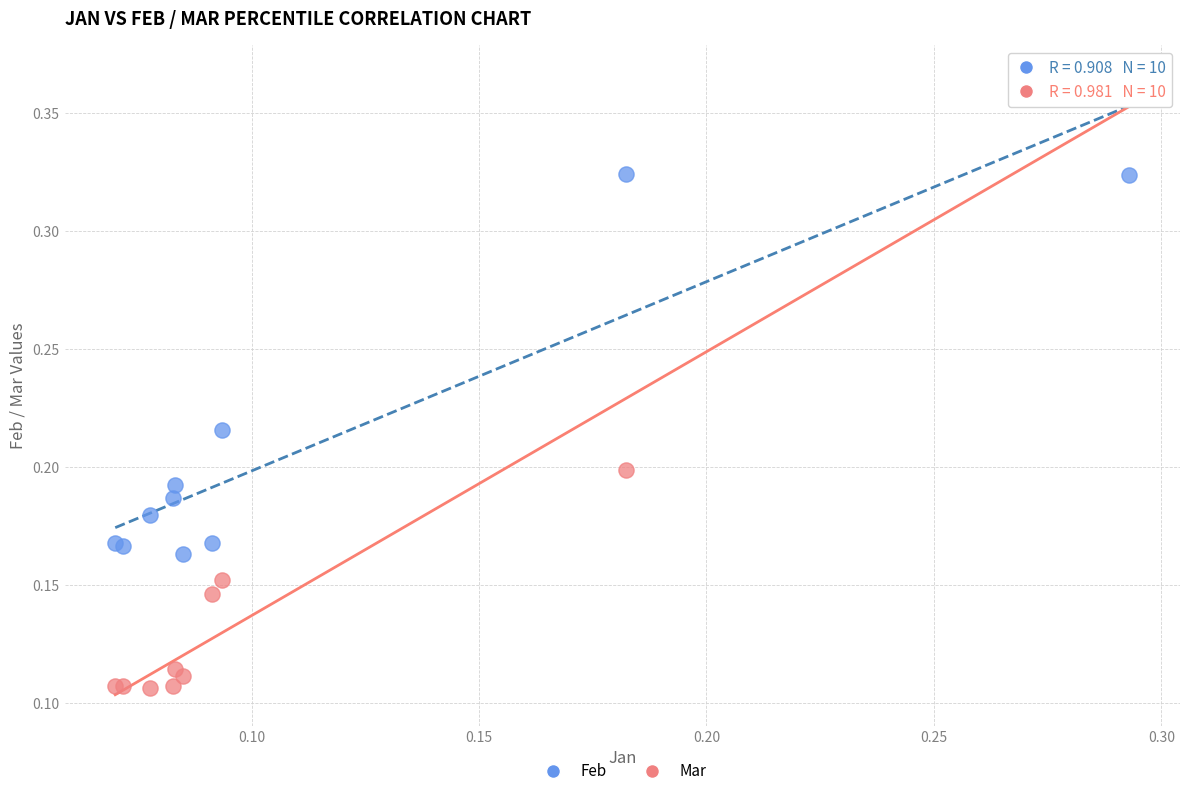

What are all the series names shown in the legend?

Feb, Mar